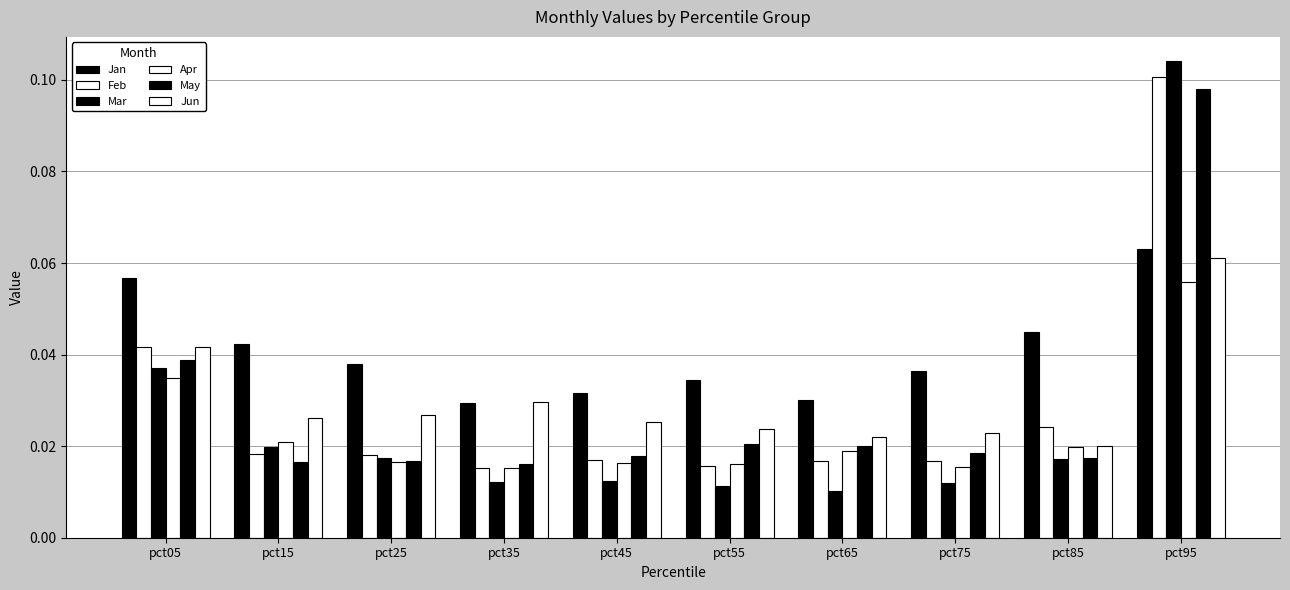

Does the chart contain stacked bars?

No